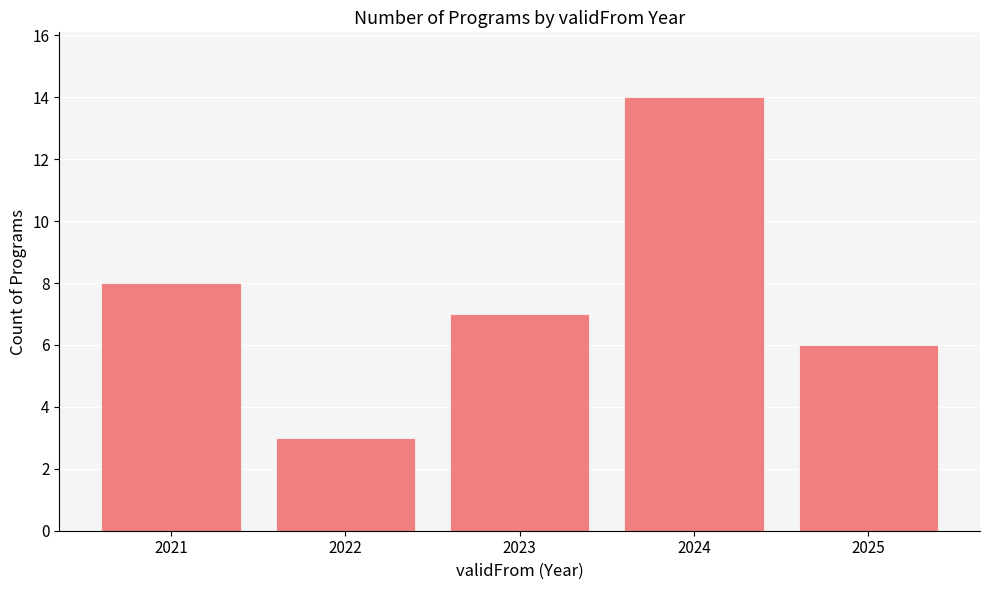

What is the difference between the second highest and second lowest values?

2